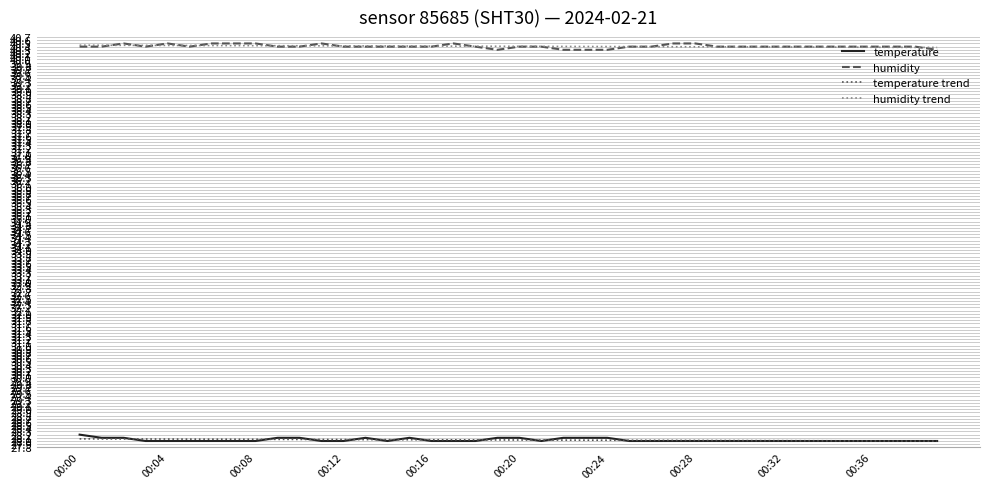

At how many categories does at least one series exceed 34?

40